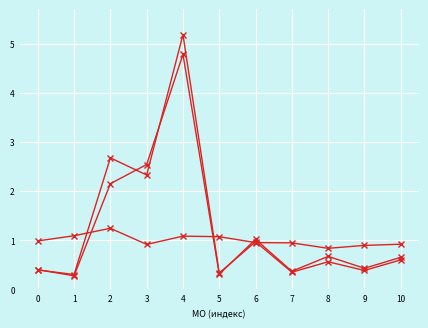

Is it true that Бюджетная обеспеченность equals 0.3 at 5?

True